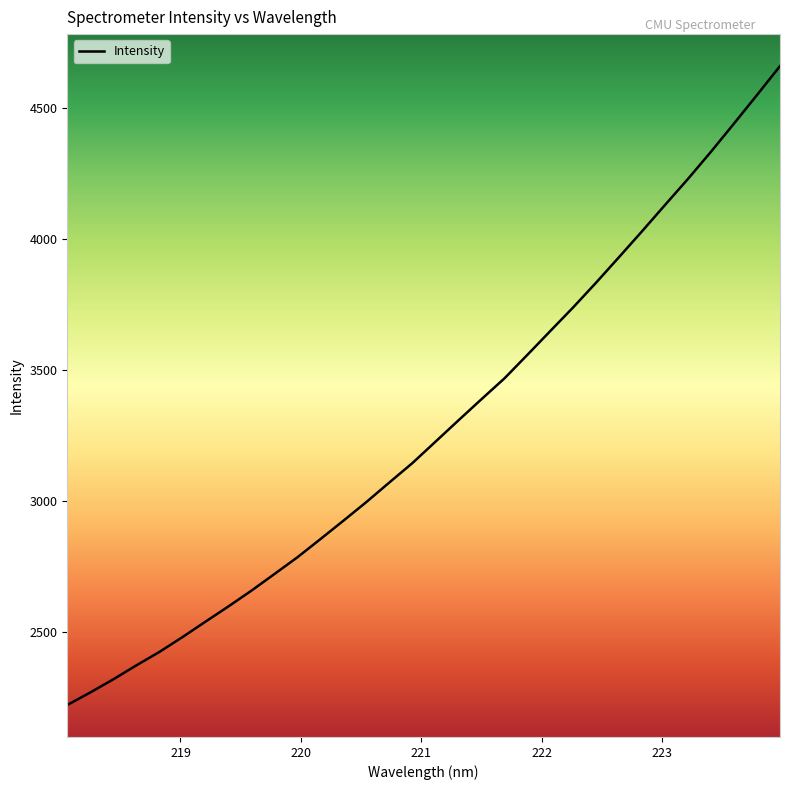

What is the greatest value displayed?

4658.8